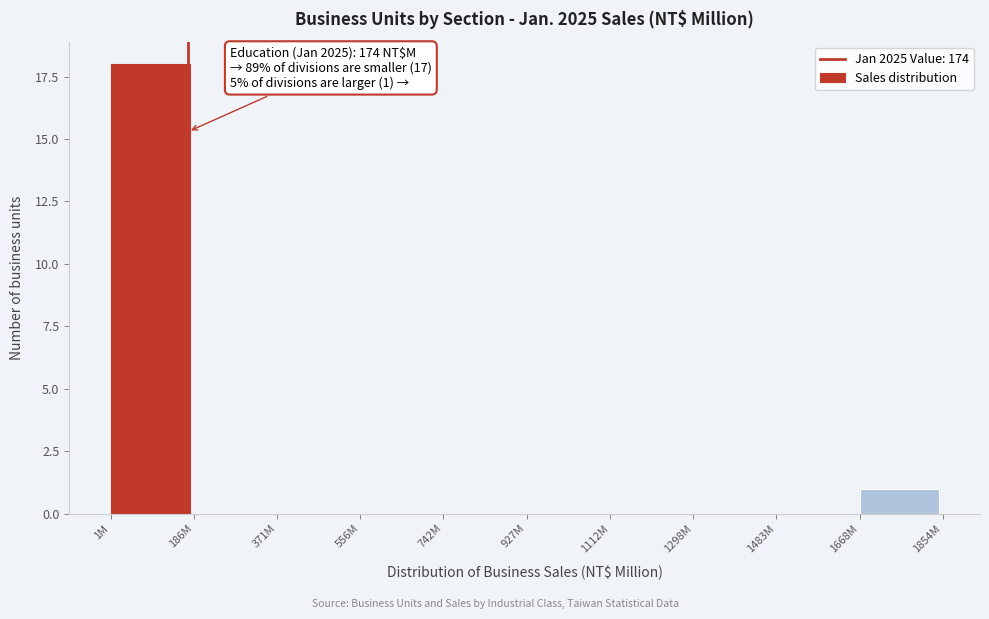

Reading left to right, transcribe all the data shown in this chart.

1M=18	186M=0	371M=0	556M=0	742M=0	927M=0	1112M=0	1298M=0	1483M=0	1668M=1